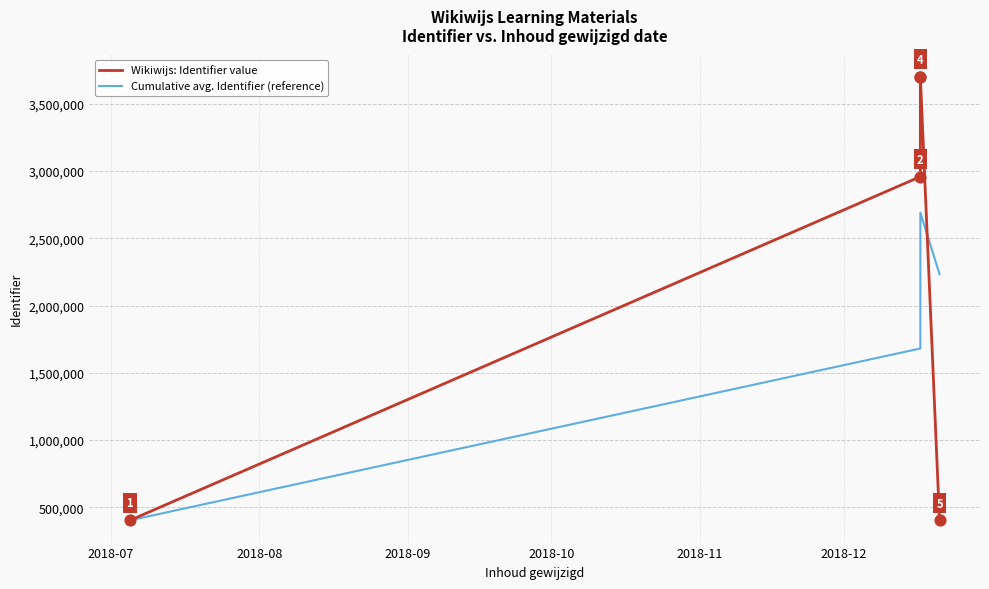

Which series contains the lowest Y value?

Wikiwijs: Identifier value